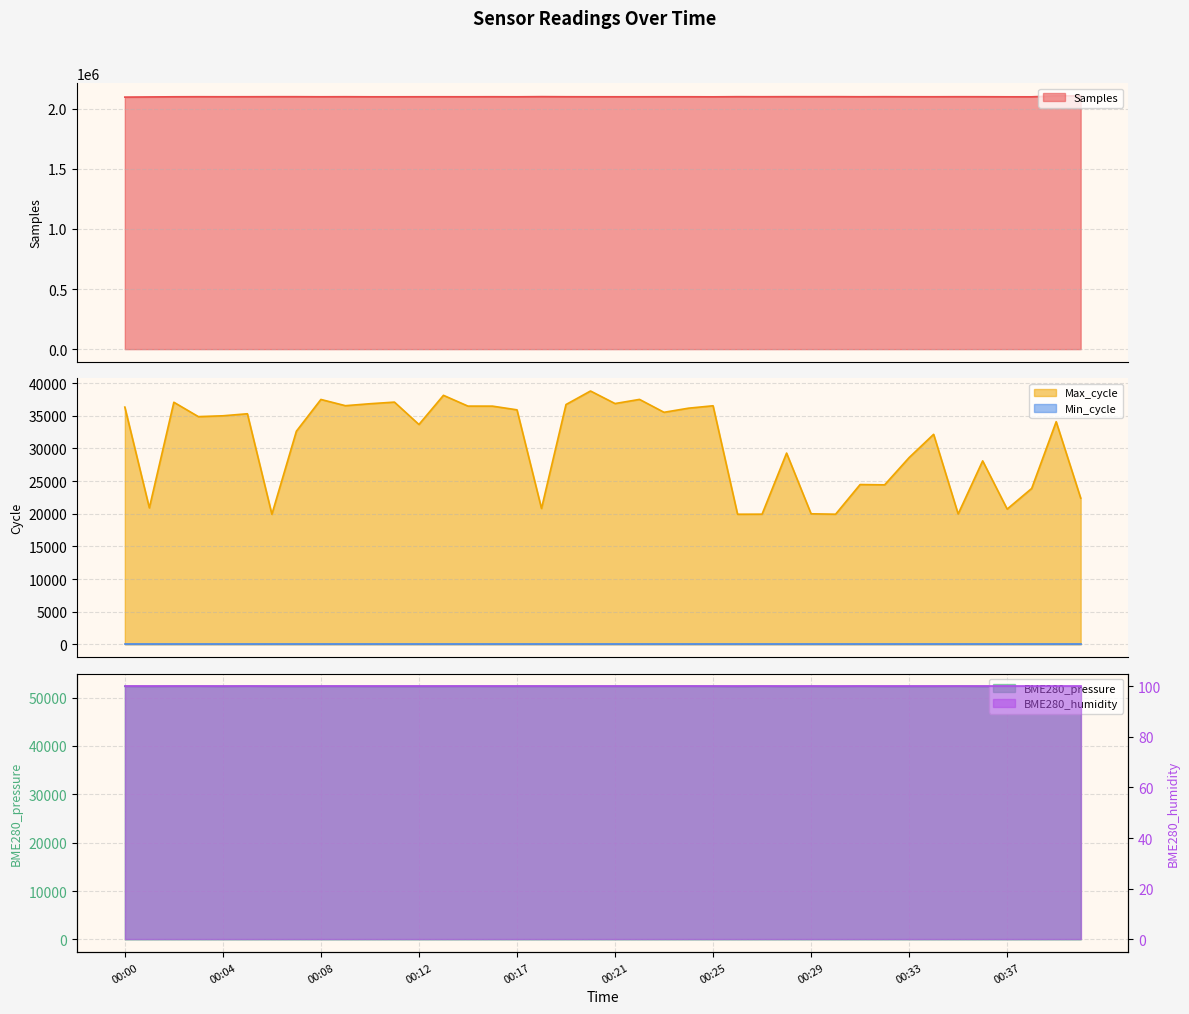

What is the total value across all series at 00:03?

2186721.9